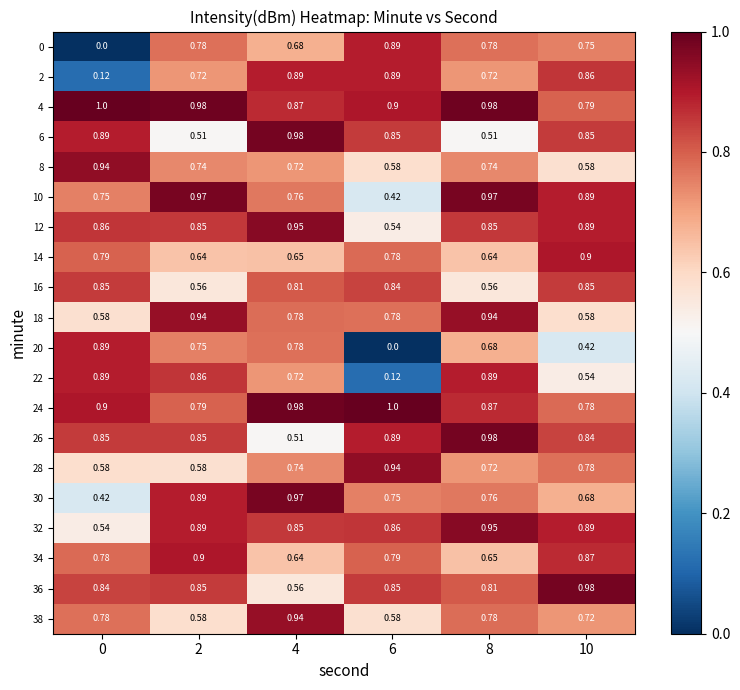

Is the value of 24 at 2 greater than the value of 26 at 6?

No